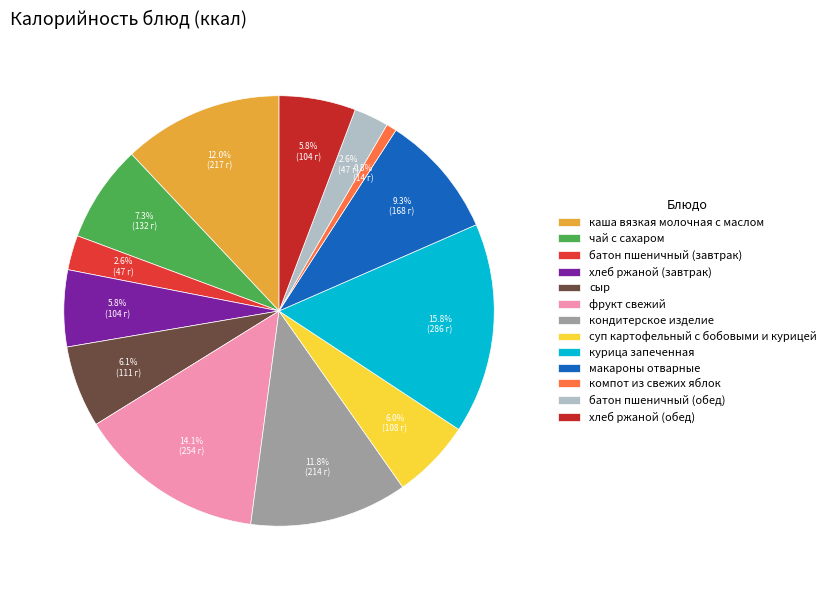

What is the ratio of the value at курица запеченная to the value at каша вязкая молочная с маслом?

1.3